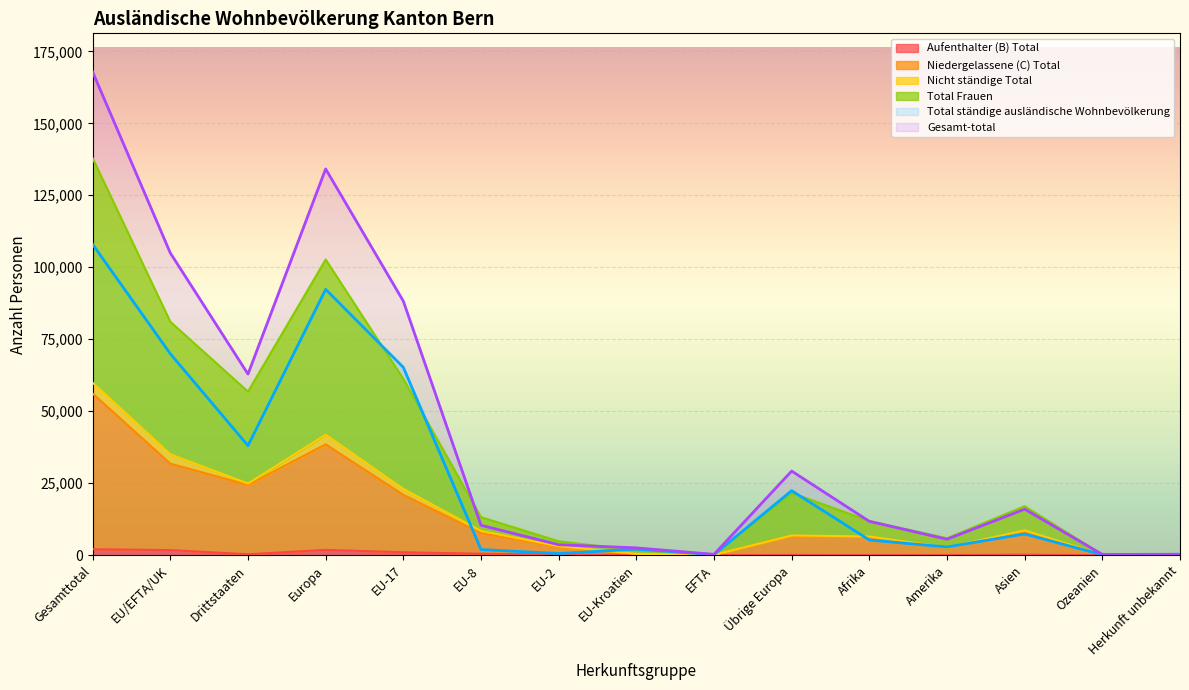

The Aufenthalter (B) Total series shows 145 at EU-Kroatien. True or false?

True